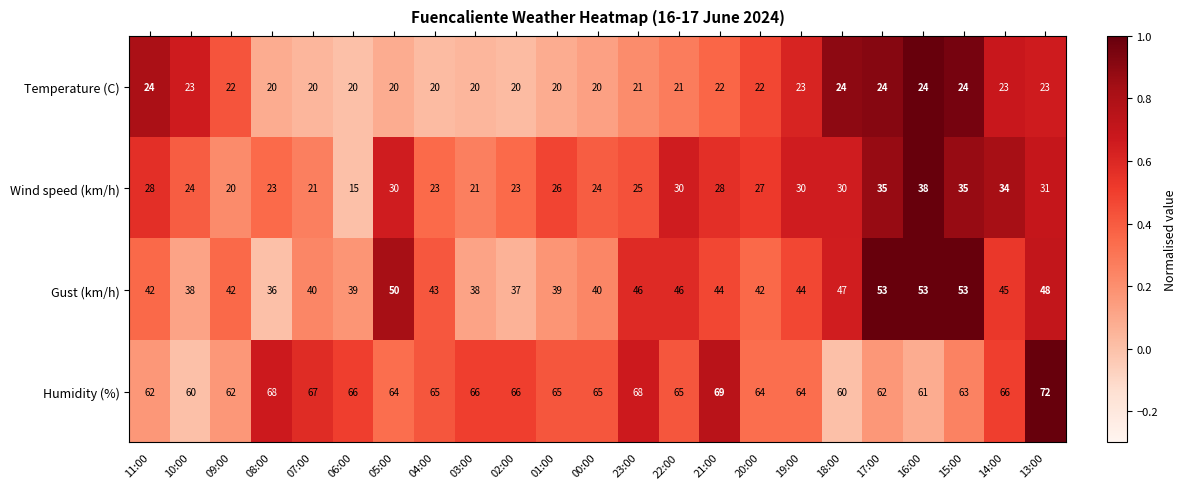

Which series has the largest total across all categories?

Humidity (%)